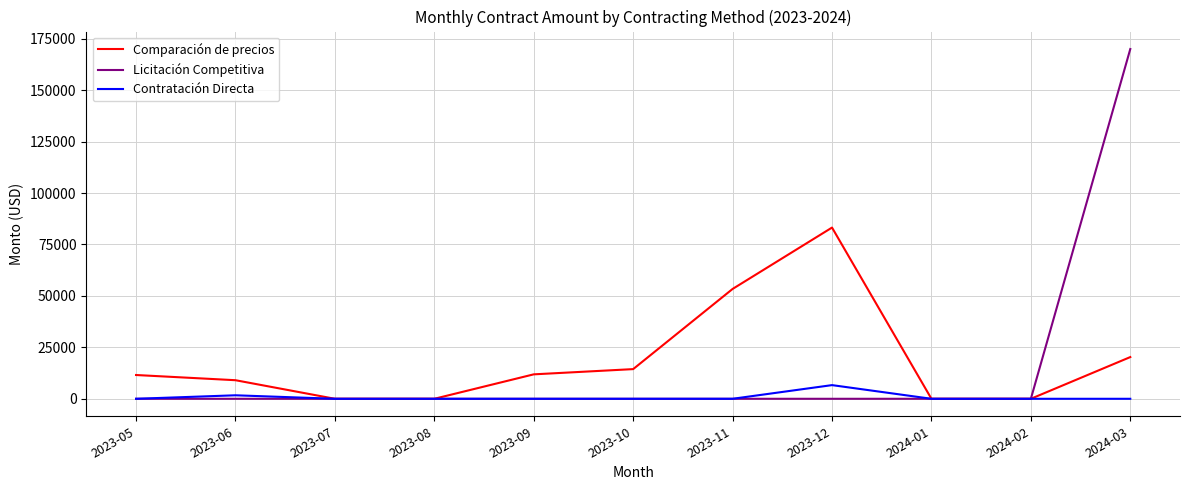

At which category does Contratación Directa reach its first local peak?

2023-06